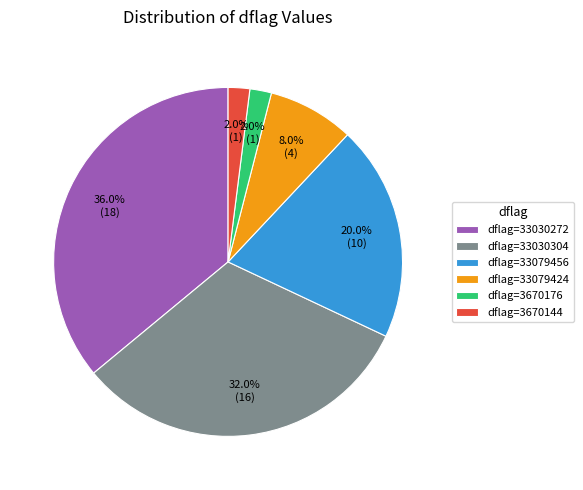

Combined, do dflag=33079424 and dflag=33030272 account for over 50%?

No